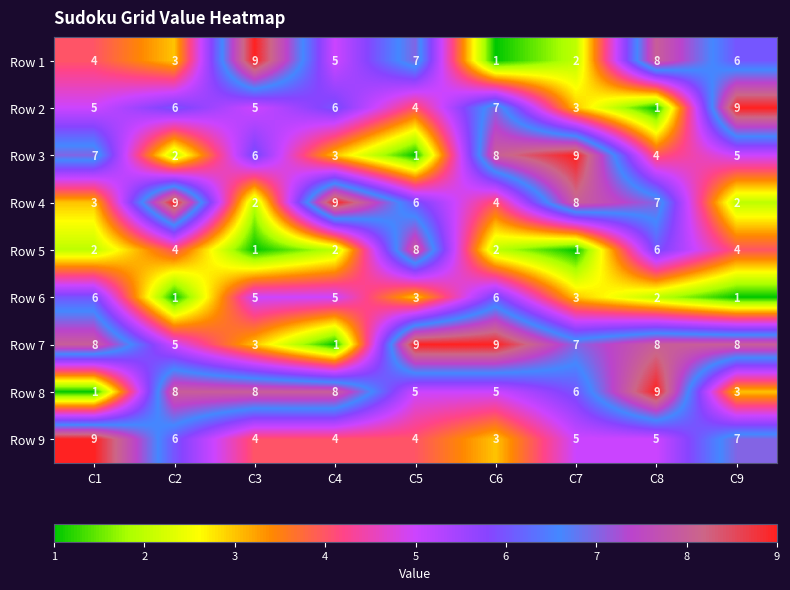

What is the sum of all Row 7 values?

58